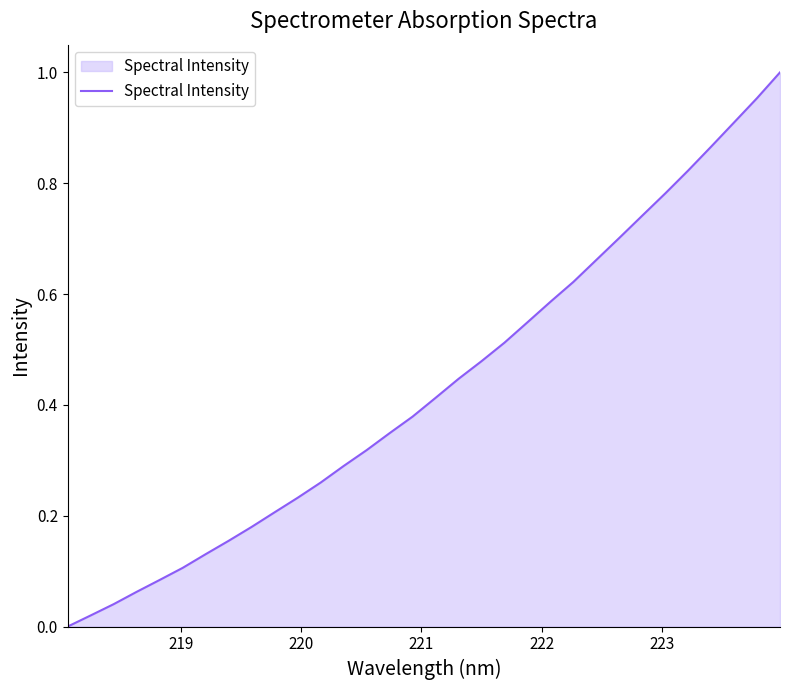

What is the average value?

0.4